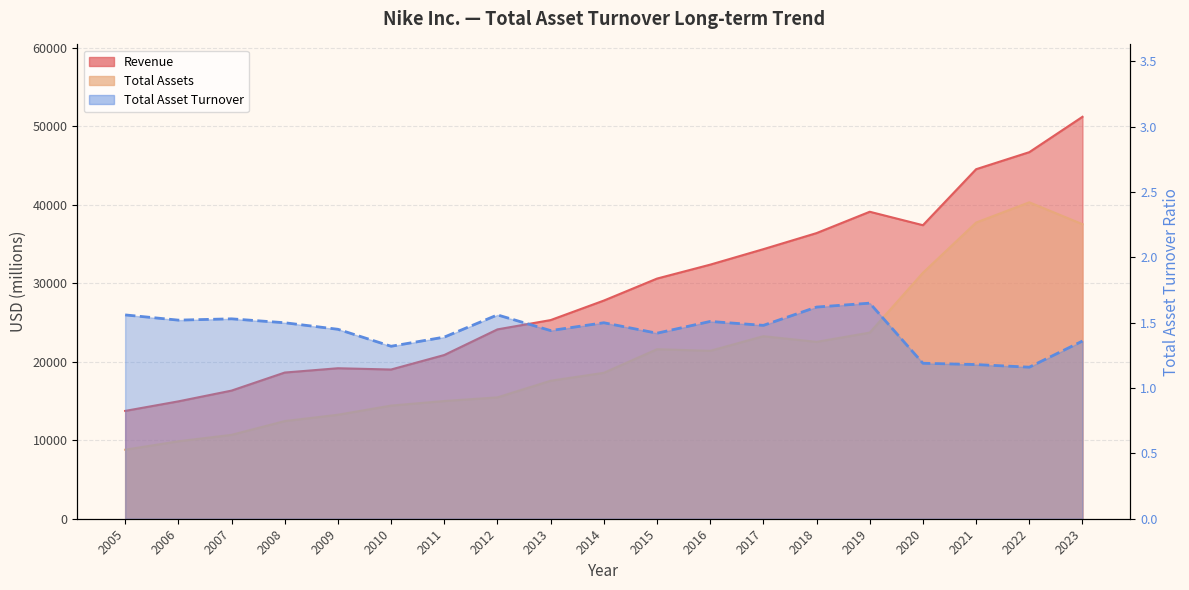

True or false: Total Assets and Total Asset Turnover intersect in this chart.

False